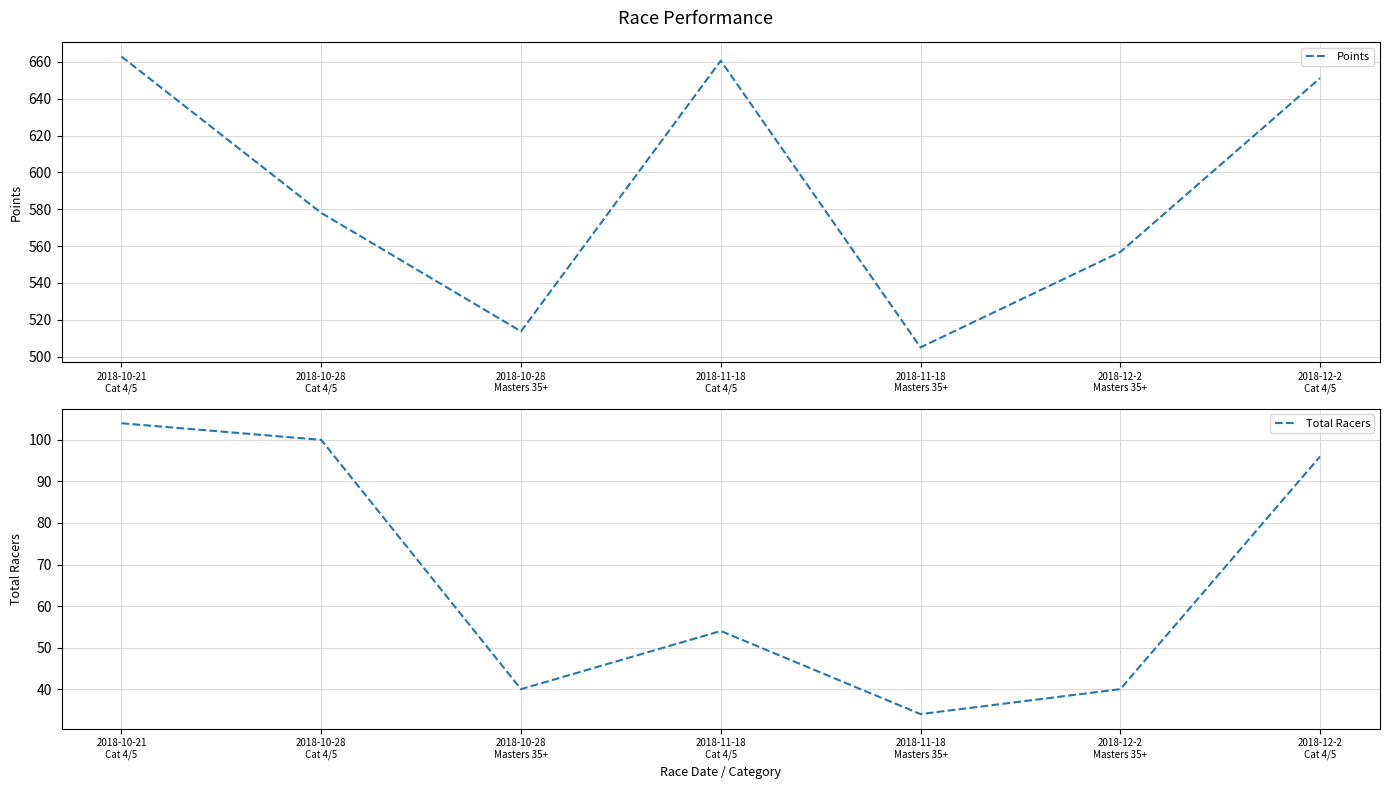

Between 2018-12-2
Masters 35+ and 2018-12-2
Cat 4/5, which series saw the biggest shift?

Points